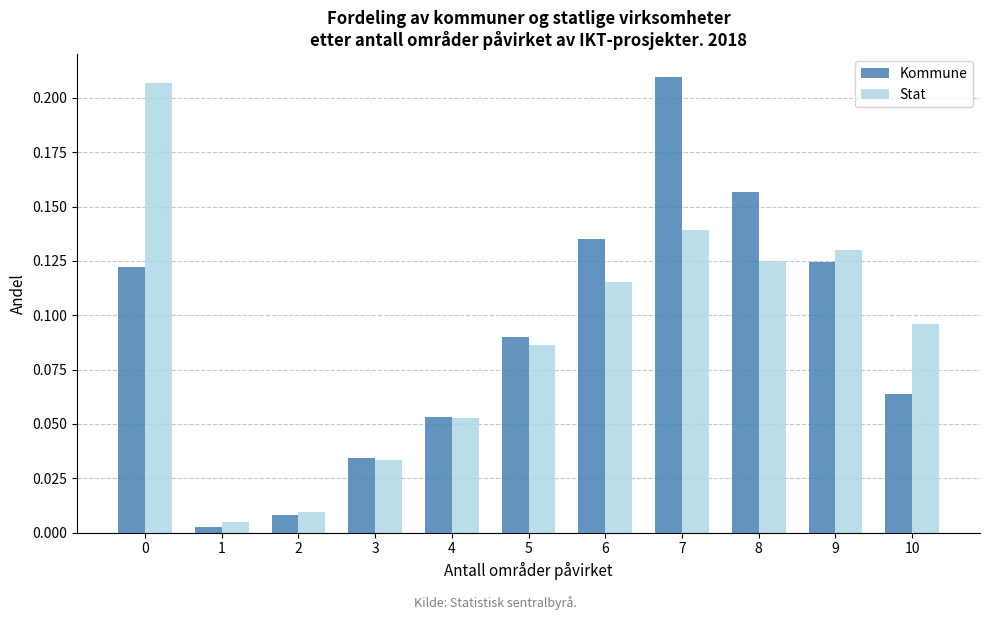

Is the value of Stat at 3 greater than the value of Kommune at 1?

Yes